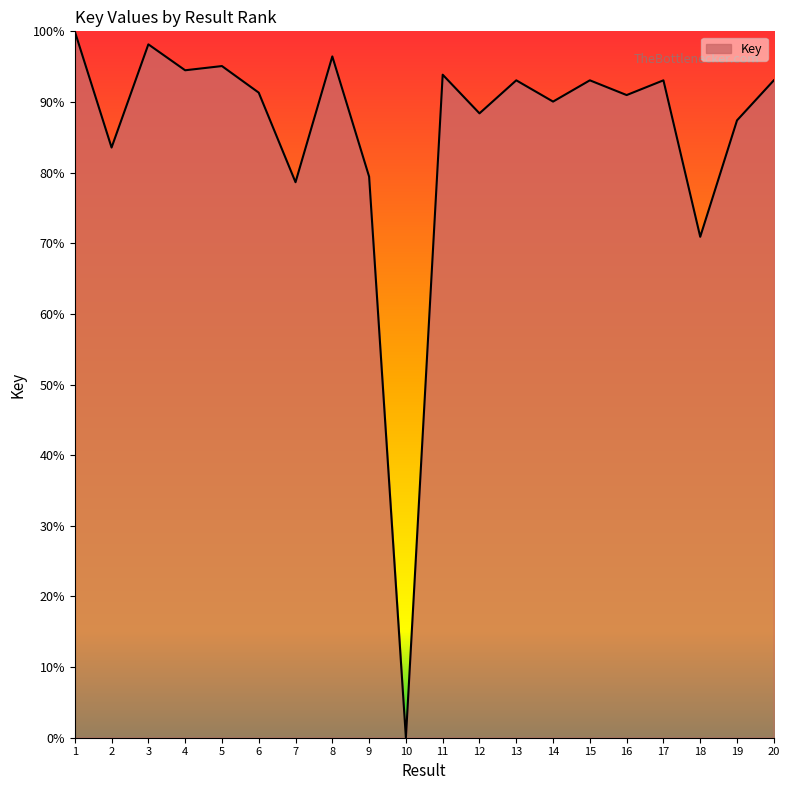

What is the difference between the maximum and second lowest values?

29.1